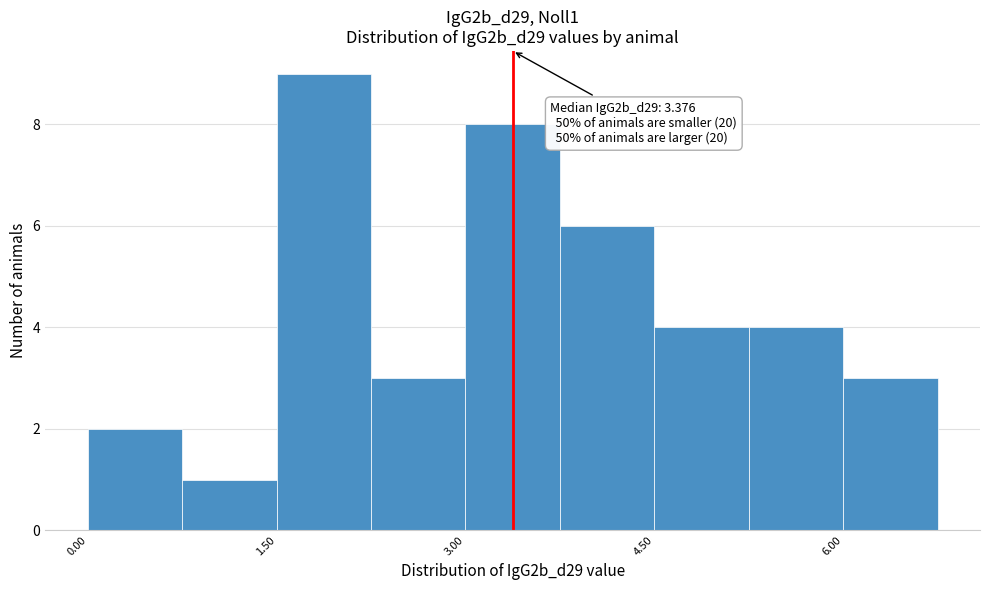

Around what value on the x-axis is the tallest bar? Give the approximate position of its centre, as read against the axis.

1.8